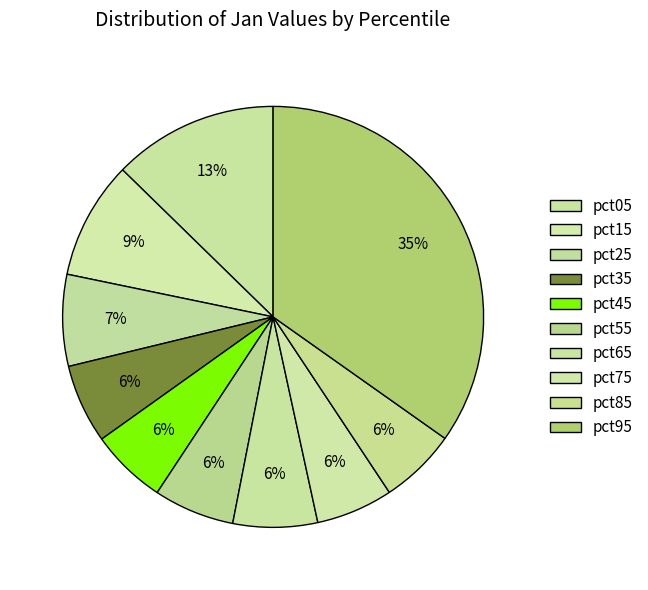

Does pct25 represent more than half of the total?

No